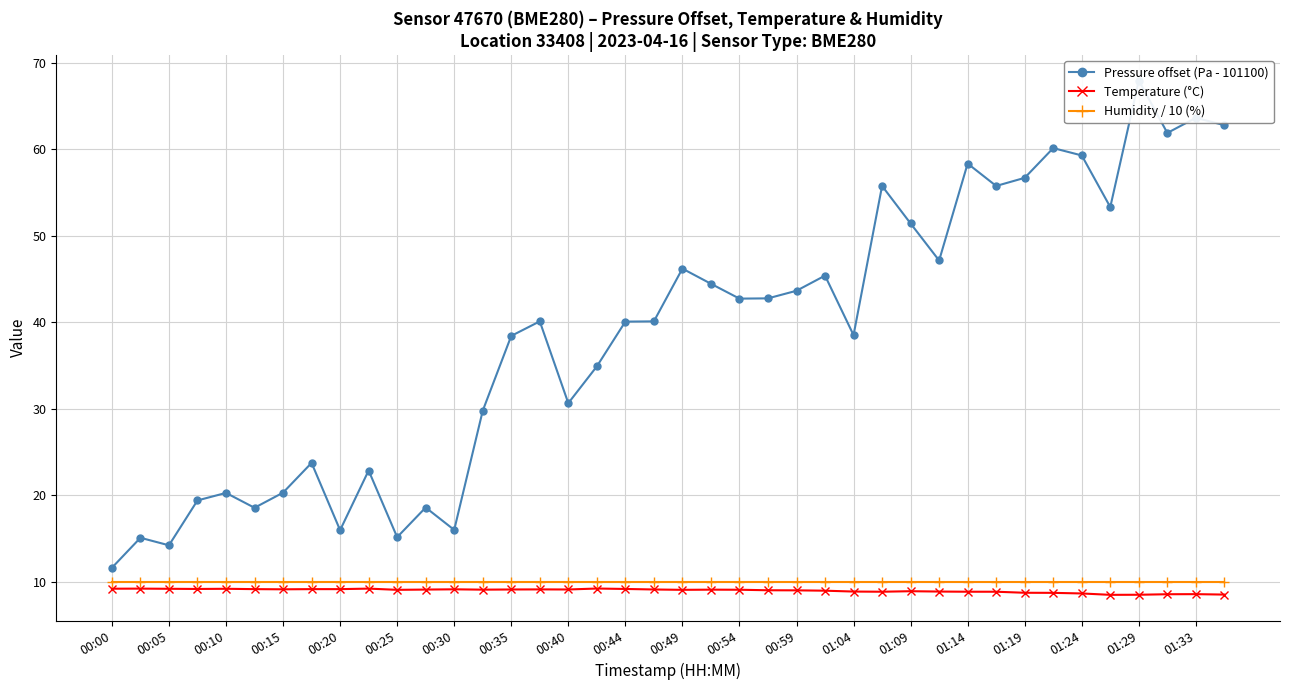

The Humidity / 10 (%) series shows 2.5 at 00:00. True or false?

False